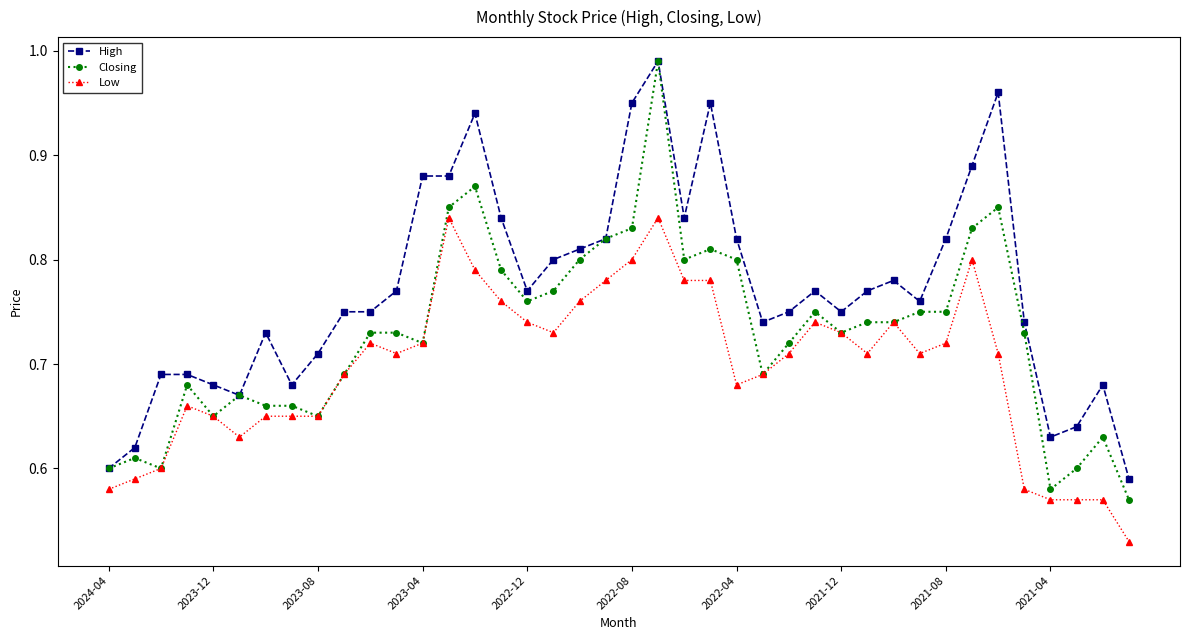

True or false: High has more than 2 points higher than both neighbors.

True